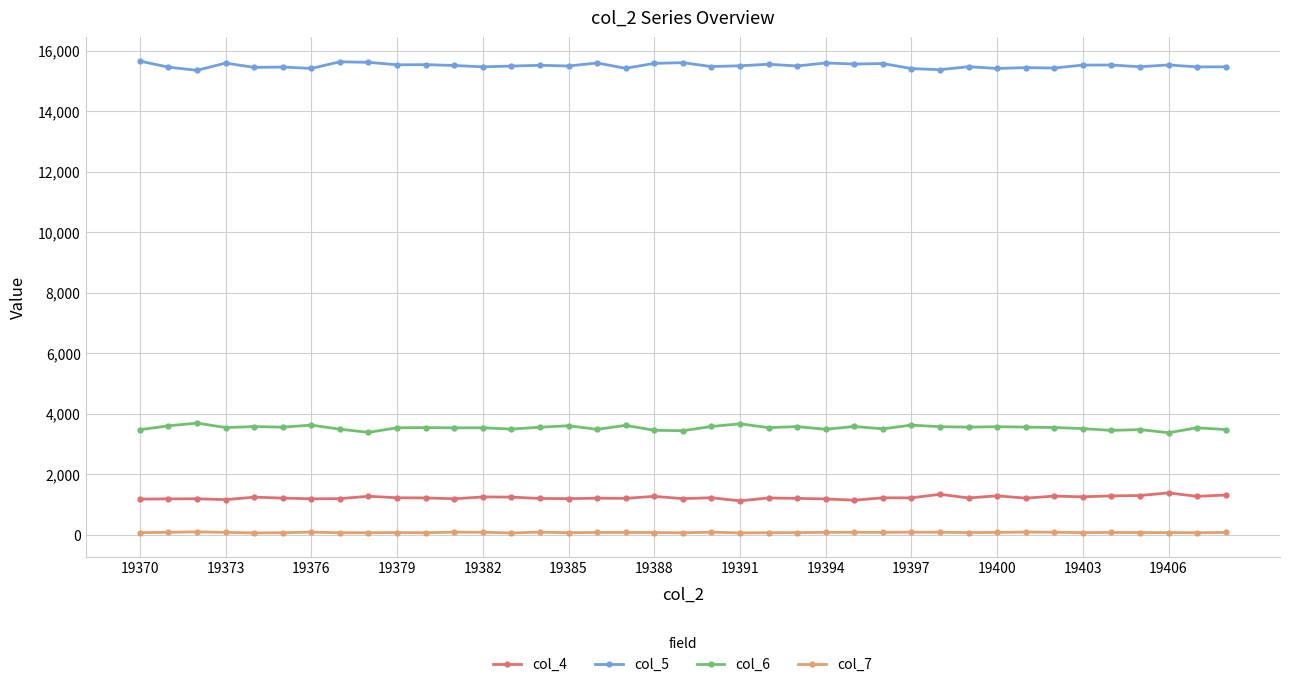

At how many categories does at least one series exceed 9589?

39